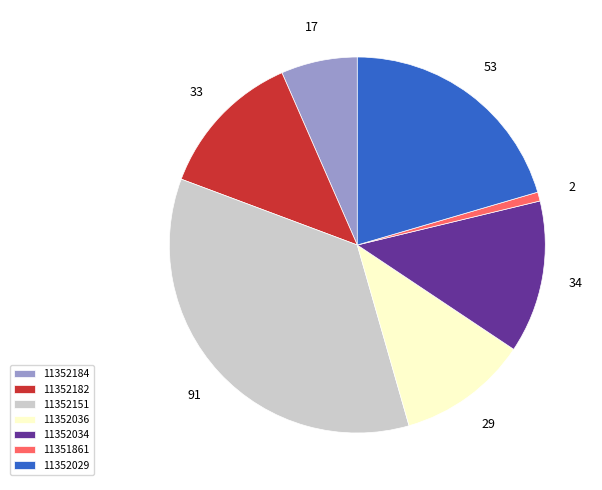

Is it true that 11352036 is 11% of the pie?

True